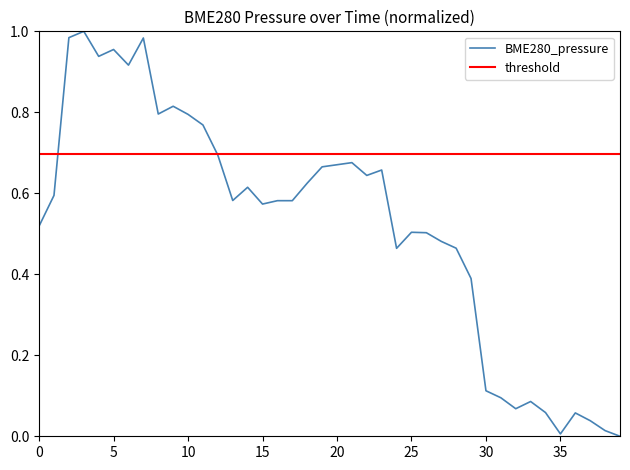

List the series in order of their overall mean, highest first.

threshold, BME280_pressure